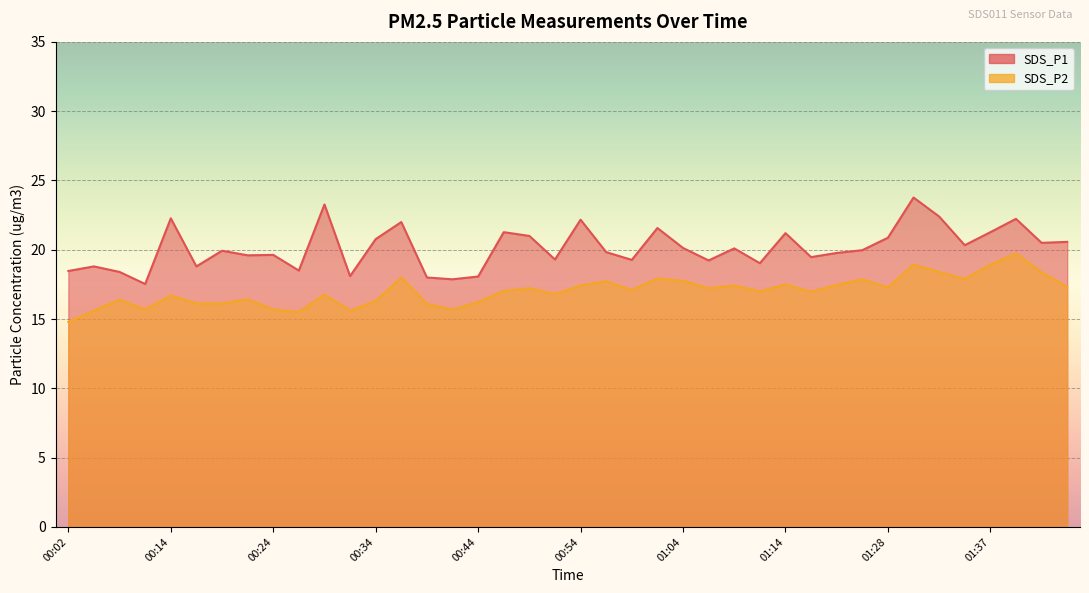

List the labels in order of SDS_P1 value, smallest first.

00:09, 00:42, 00:39, 00:44, 00:32, 00:07, 00:02, 00:27, 00:04, 00:17, 01:11, 01:06, 00:59, 00:51, 01:16, 00:22, 00:24, 01:19, 00:56, 00:19, 01:21, 01:09, 01:04, 01:35, 01:42, 01:44, 00:34, 01:28, 00:49, 01:14, 00:46, 01:37, 01:01, 00:37, 00:54, 01:39, 00:14, 01:32, 00:29, 01:29